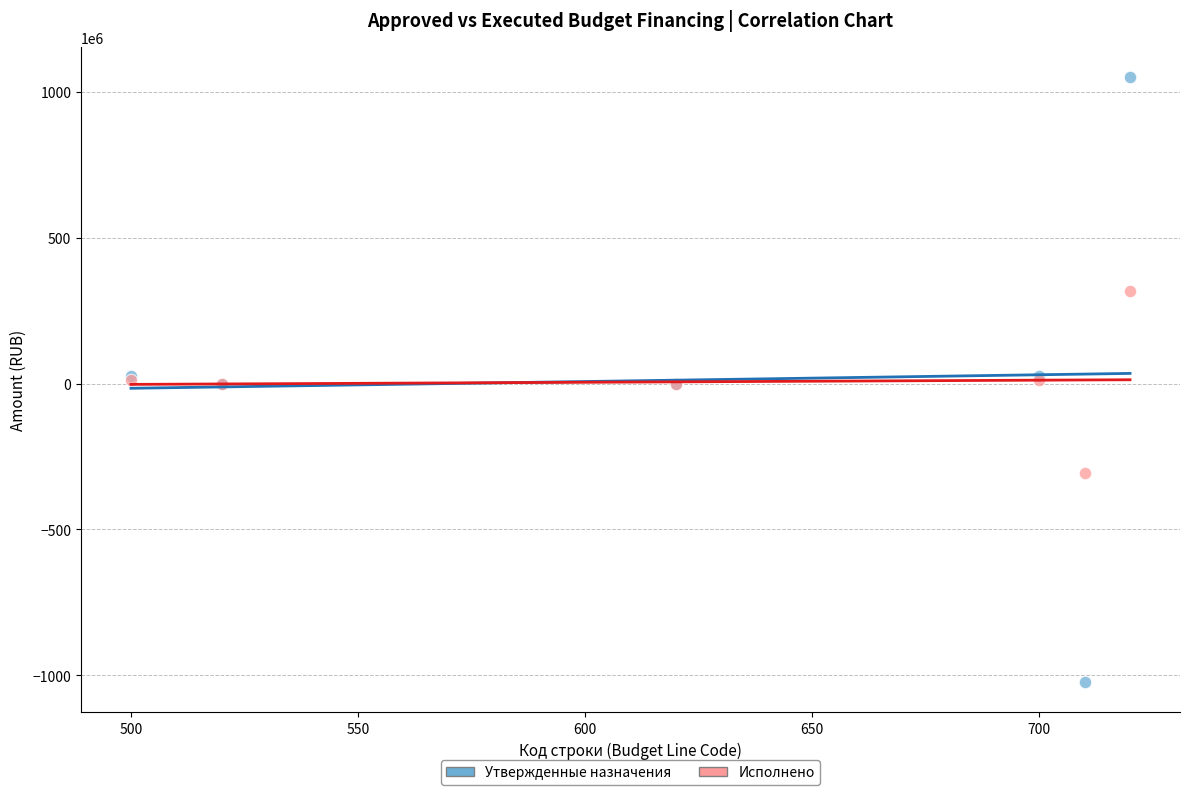

What is the X range (max minus min) for the scatter plot?

220.0